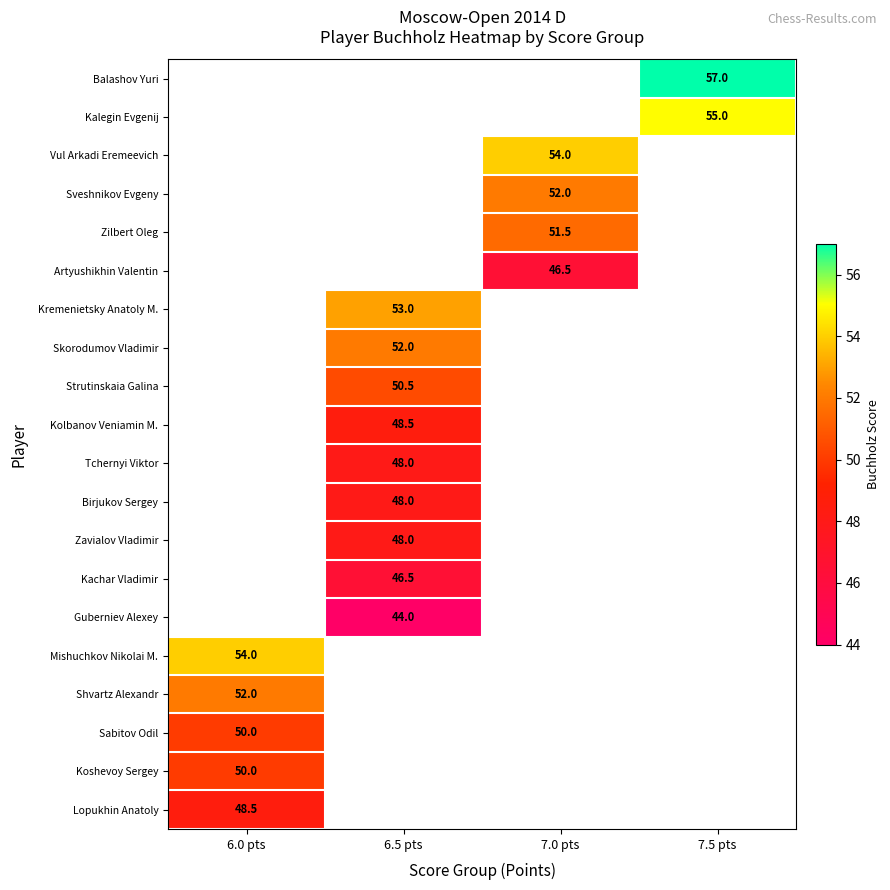

Is it true that Kachar Vladimir equals 46.5 at 6.5 pts?

True